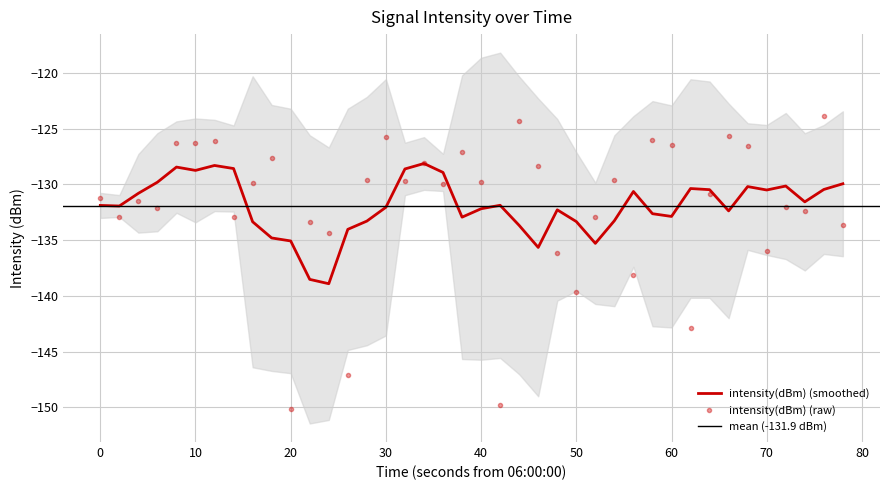

What is the approximate value of intensity(dBm) (raw) at 20?

-150.1